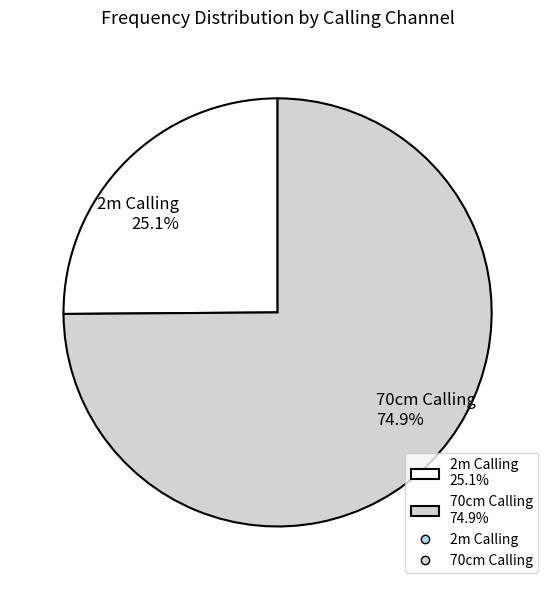

To the nearest percent, what is the difference between the largest and smallest slice percentages?

50%